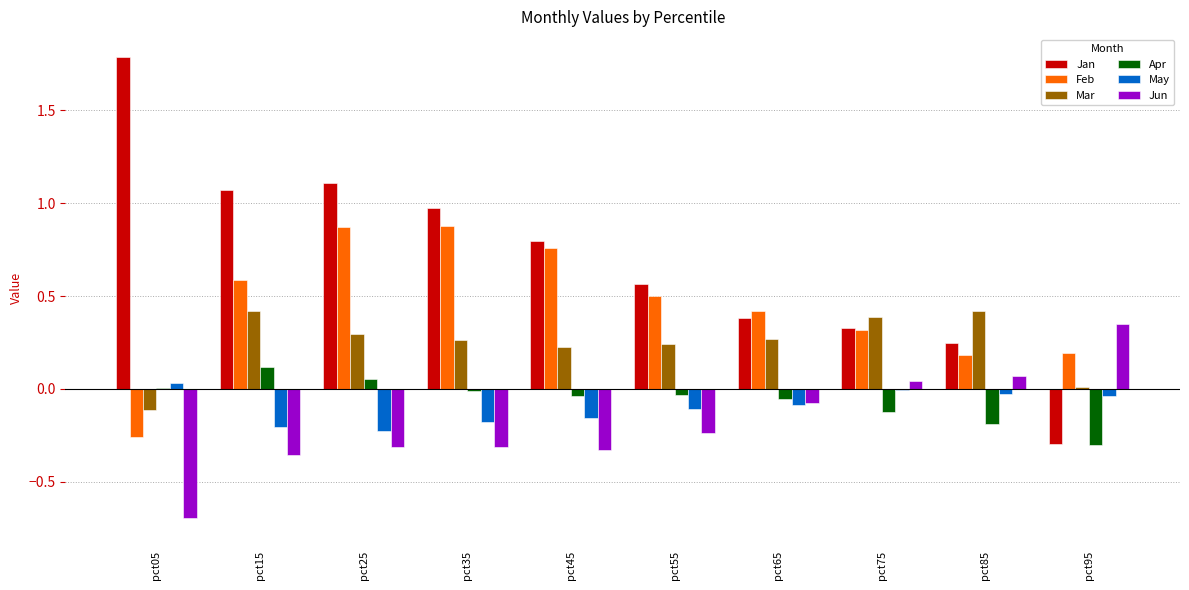

What is the sum of all Feb values?

4.5